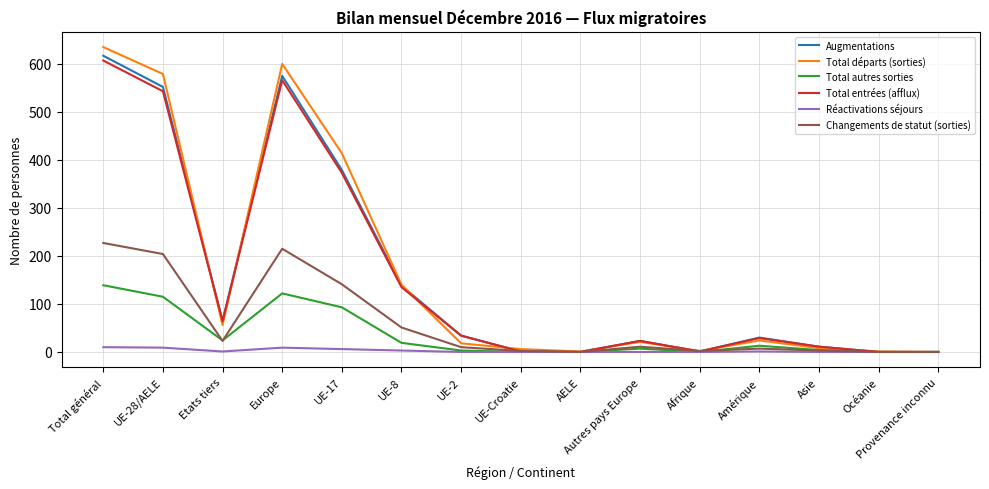

At which label does Total départs (sorties) reach its peak?

Total général